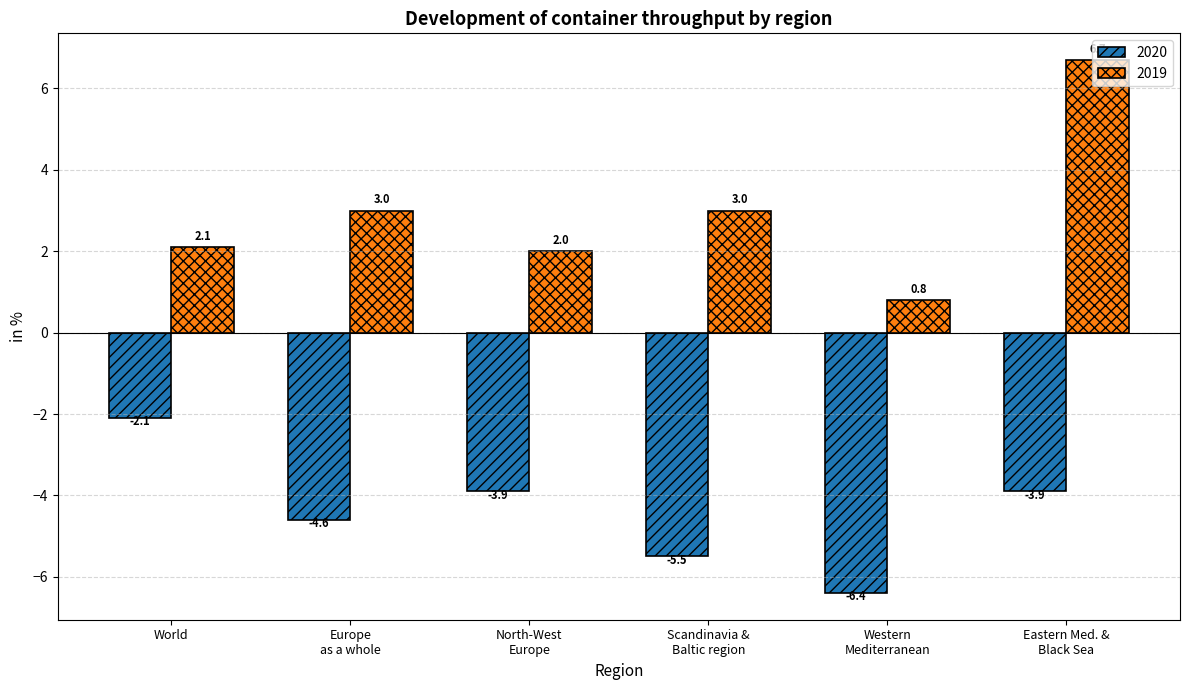

List the series in order of their peak value, highest first.

2019, 2020